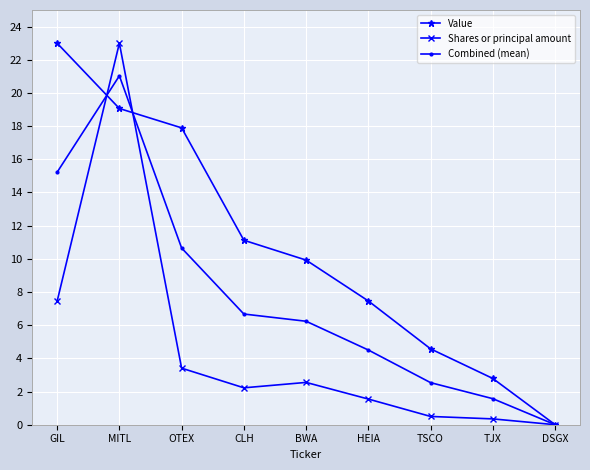

What are all the series names shown in the legend?

Value, Shares or principal amount, Combined (mean)